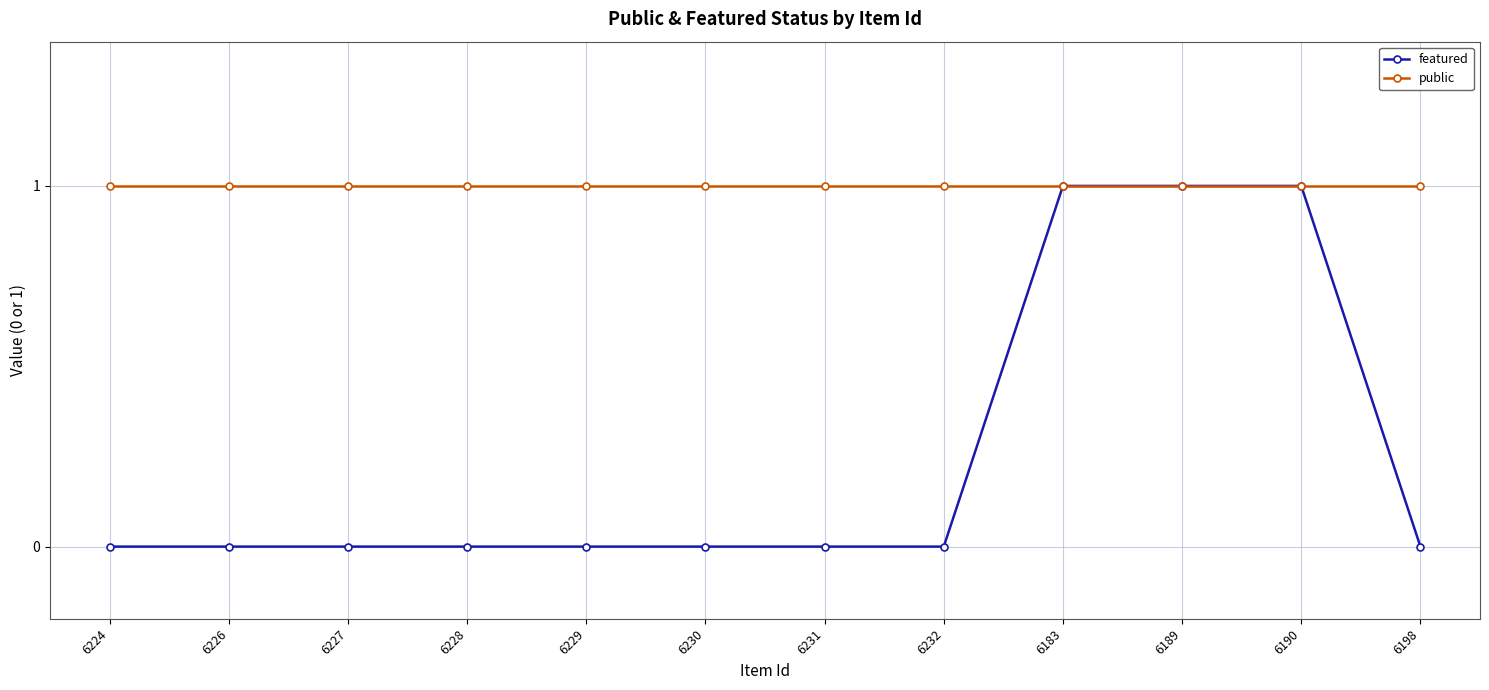

True or false: public has a value of 1 at 6229.

True